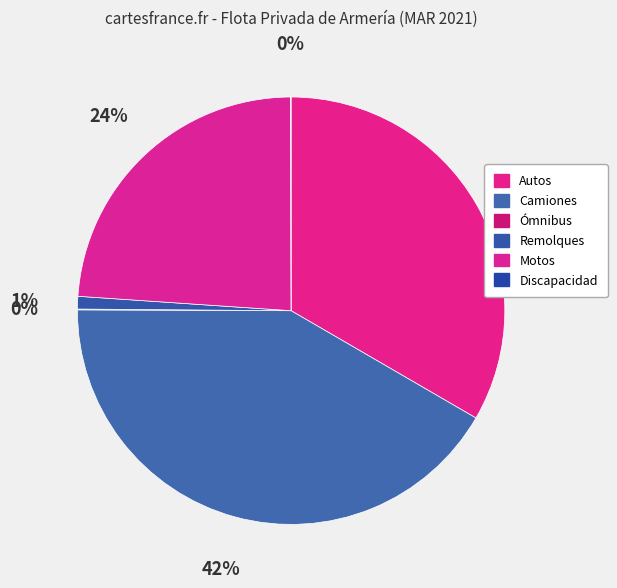

To the nearest percent, what is the combined percentage of Camiones and Remolques?

43%